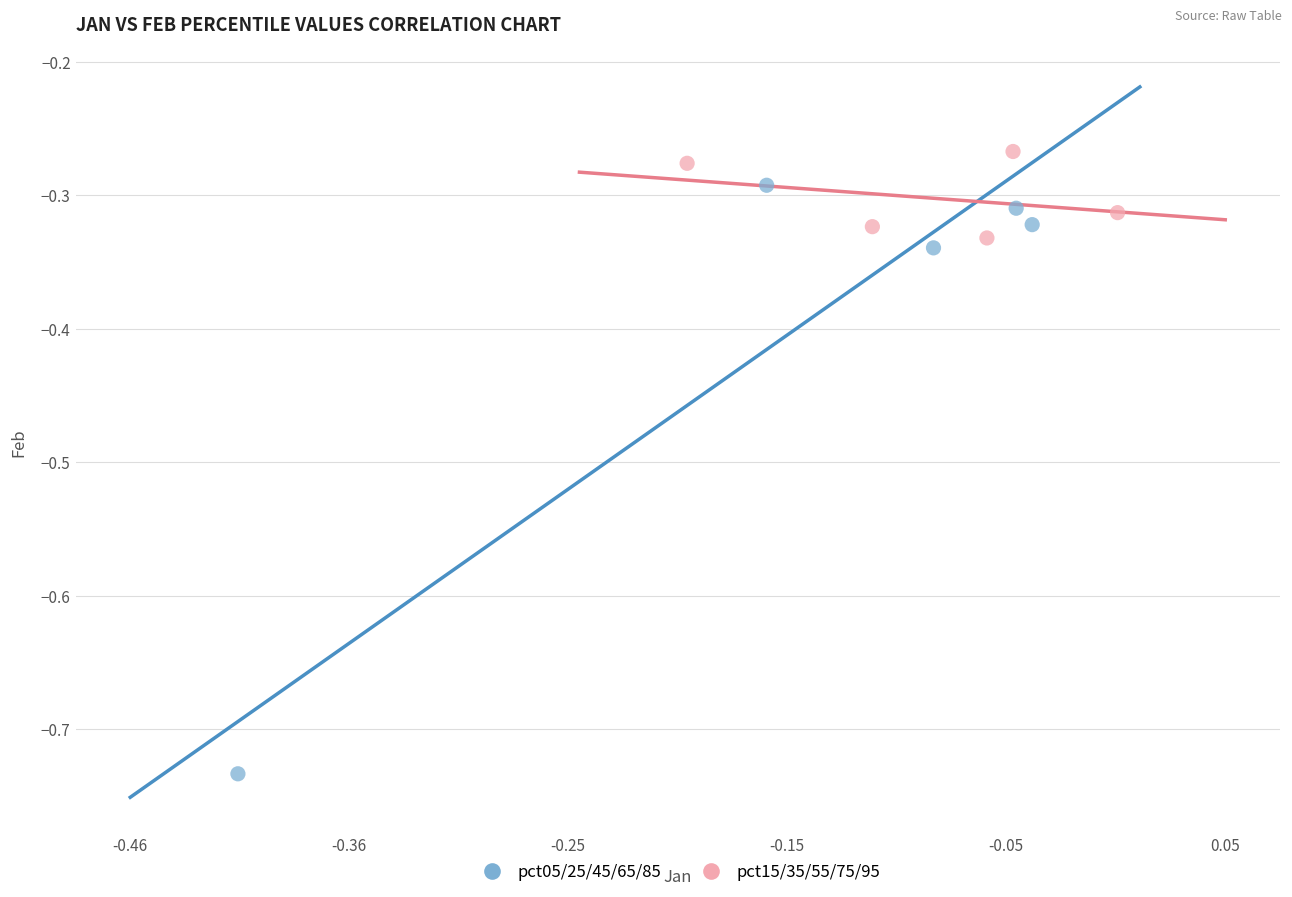

Which series reaches the maximum Y coordinate?

pct15/35/55/75/95